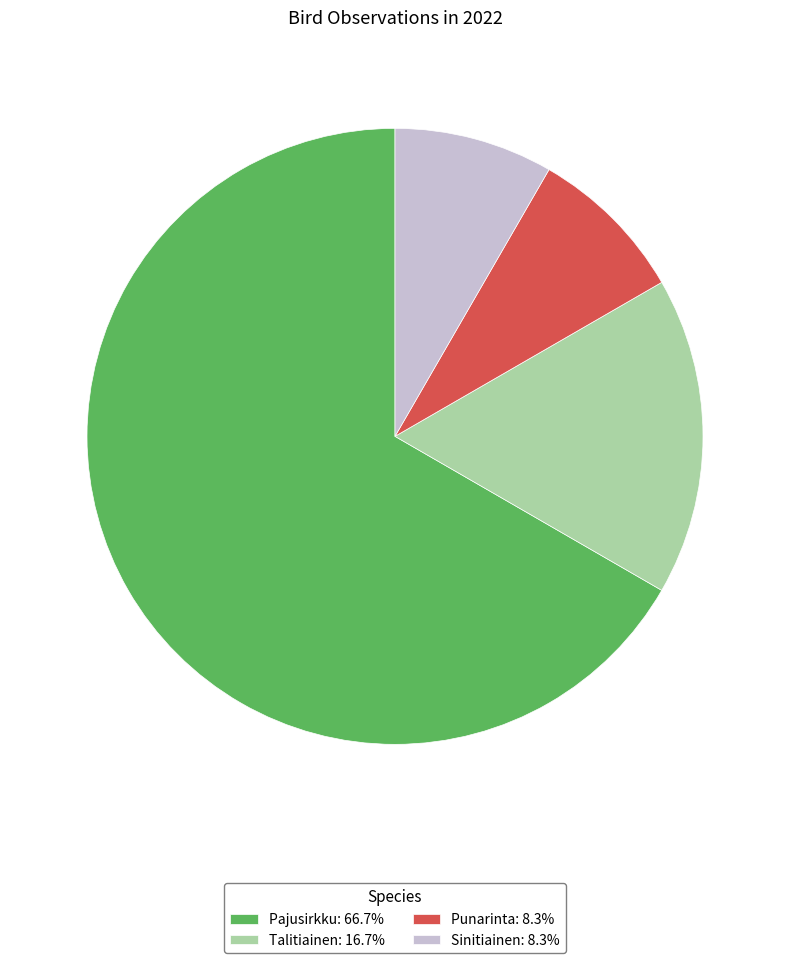

What is the ratio of the value at Pajusirkku: 66.7% to the value at Talitiainen: 16.7%?

4.0